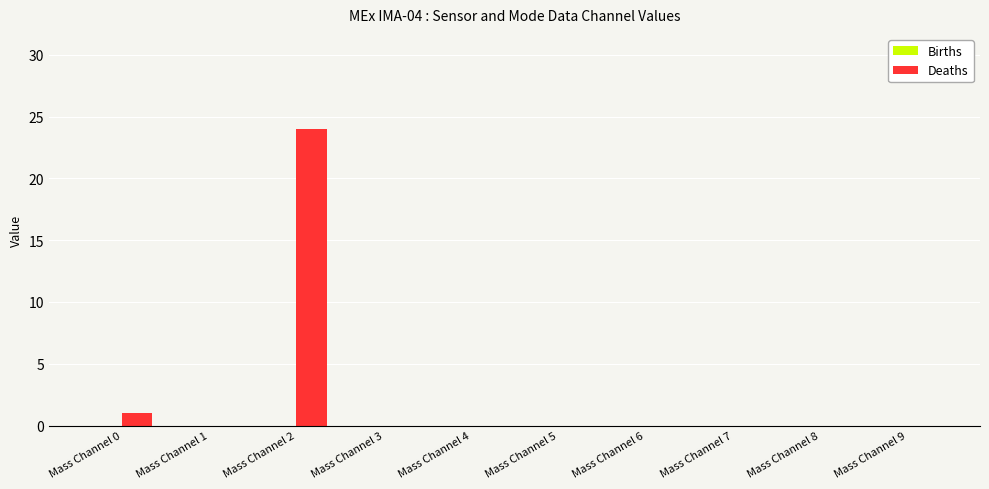

The value at Mass Channel 2 is 34. True or false?

False